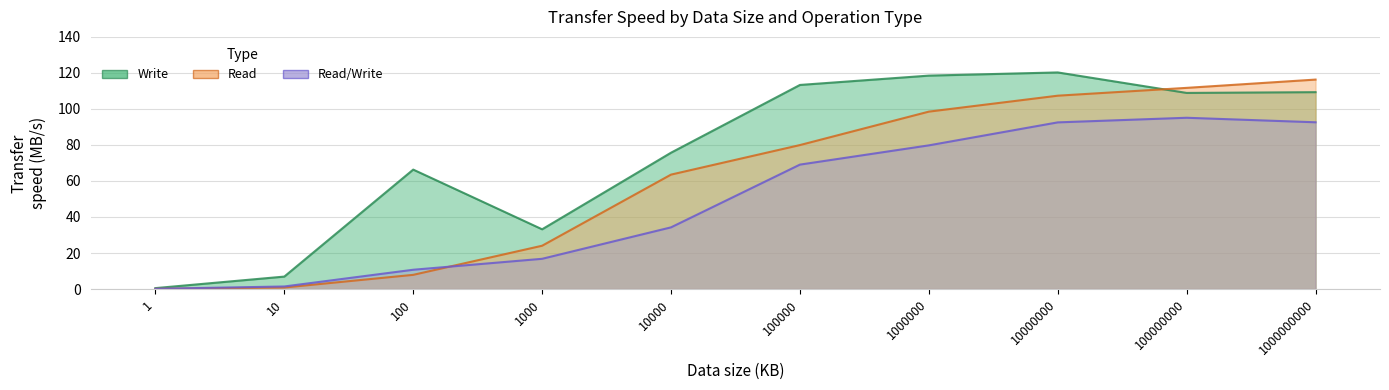

The Read/Write series shows 48.9 at 1000000. True or false?

False